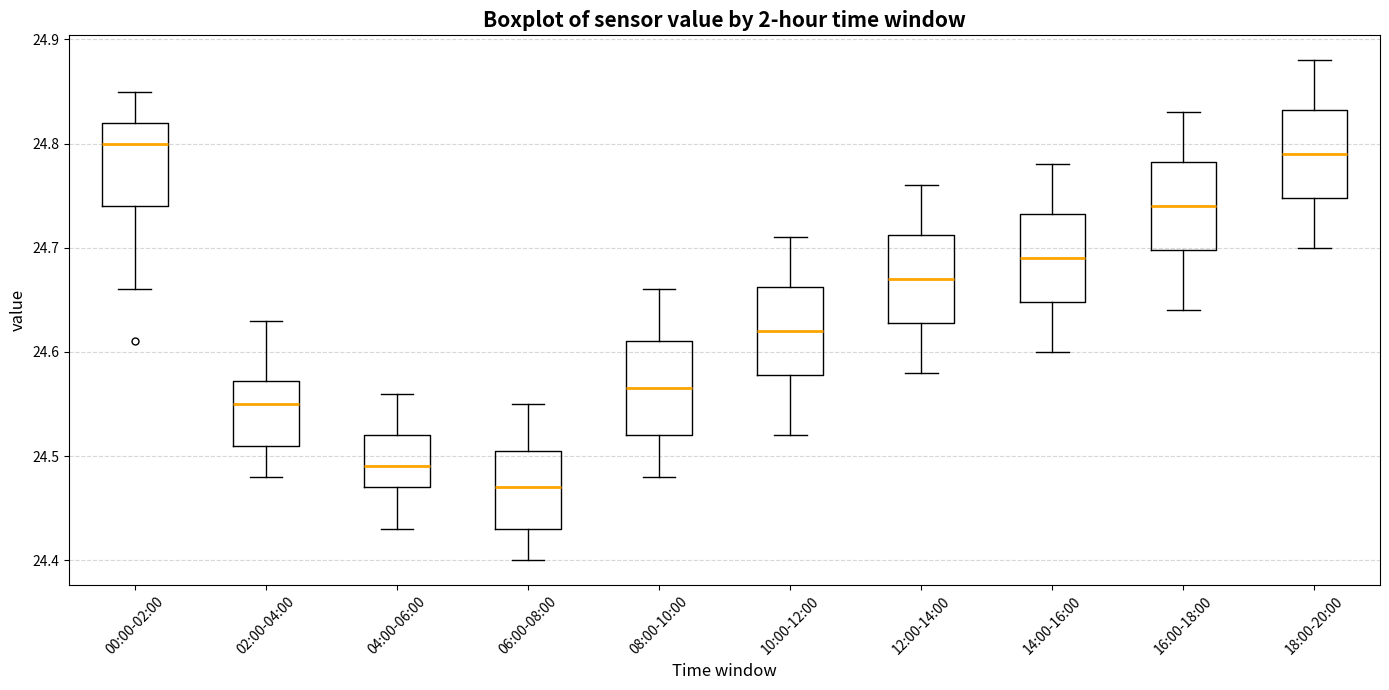

Which box has the lowest median line?

06:00-08:00